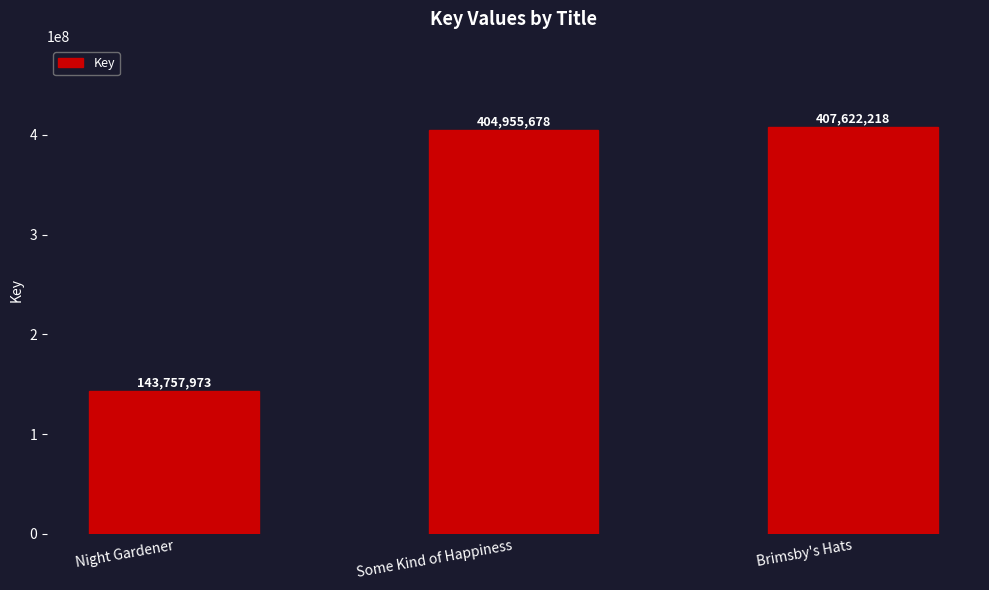

Between Night Gardener and Brimsby's Hats, which is larger?

Brimsby's Hats